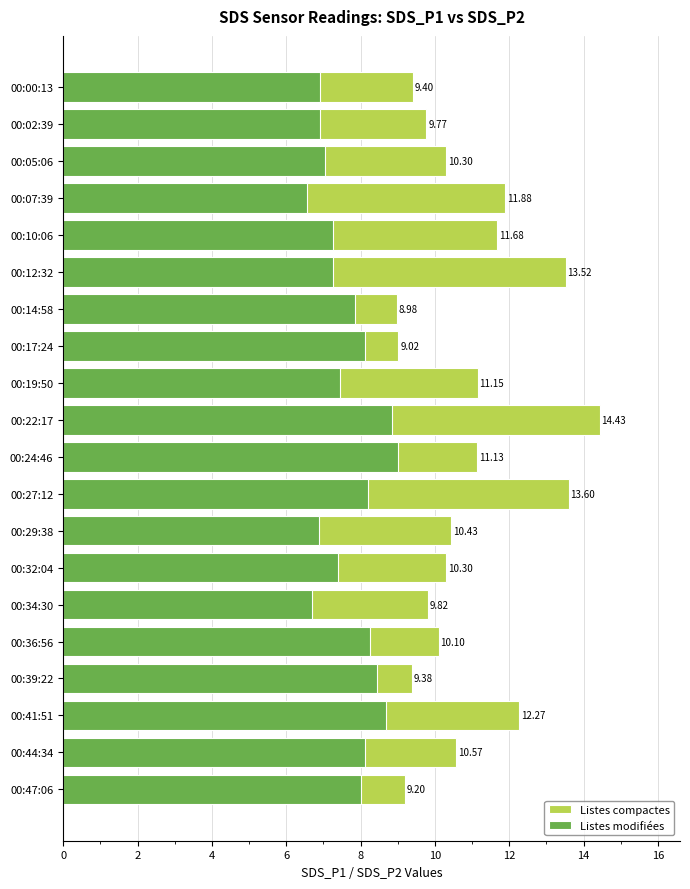

Between 00:14:58 and 00:47:06, which series saw the biggest shift?

Listes compactes